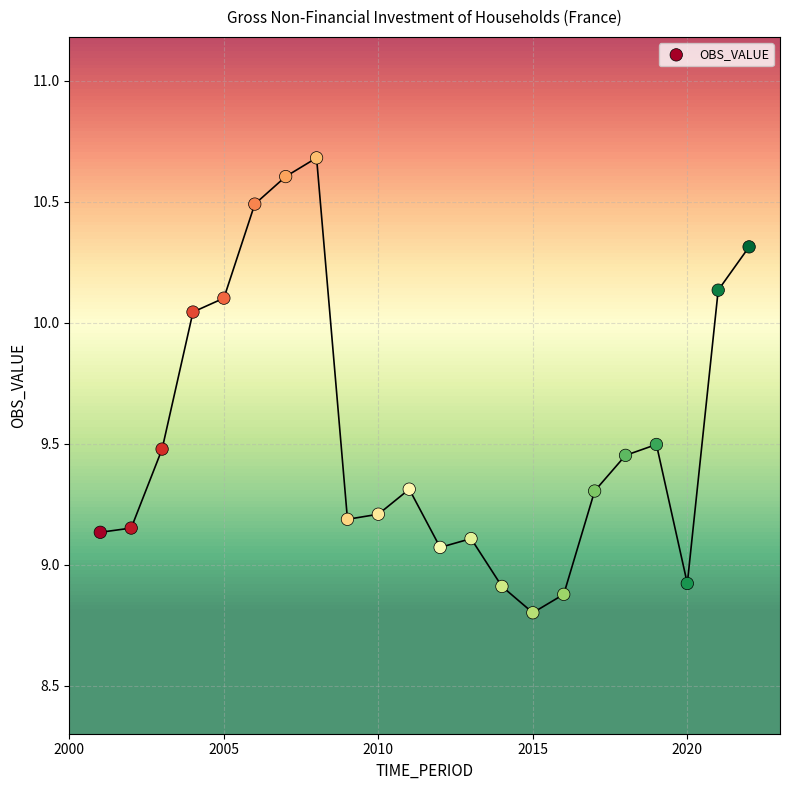

What is the range of Y values (max minus min)?

1.9